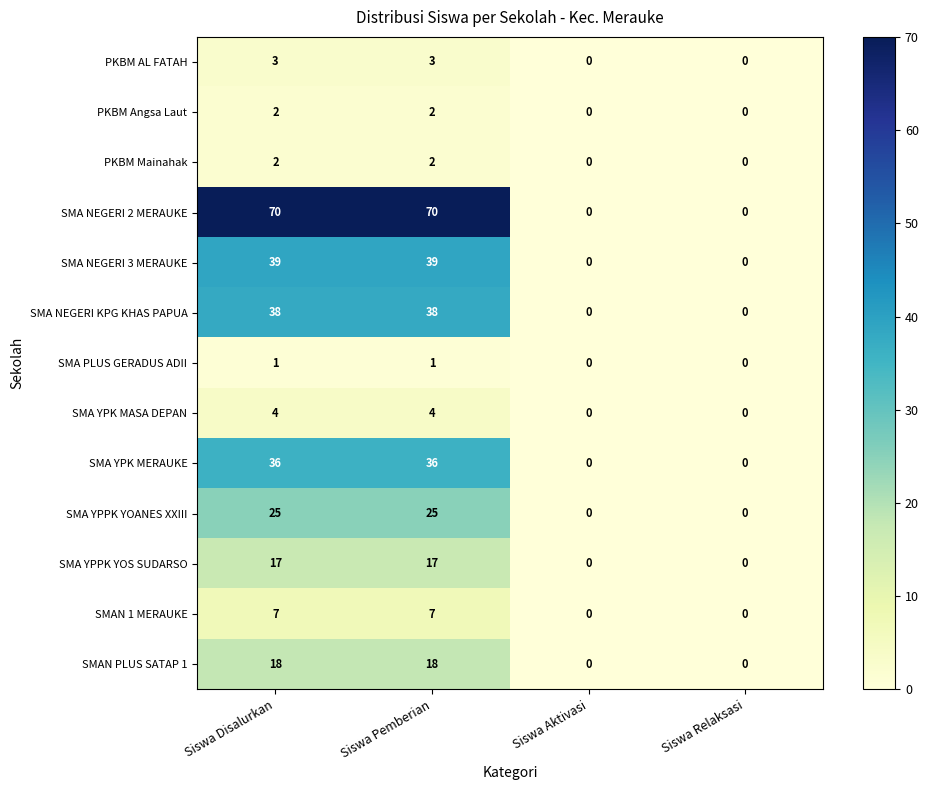

What is the sum of all SMA NEGERI 2 MERAUKE values?

140